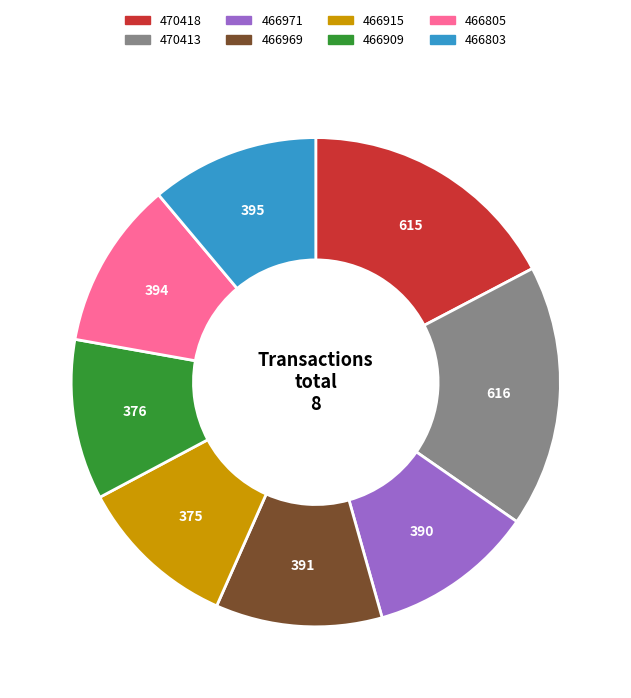

Is the sum of 466803 and 470413 greater than half?

No